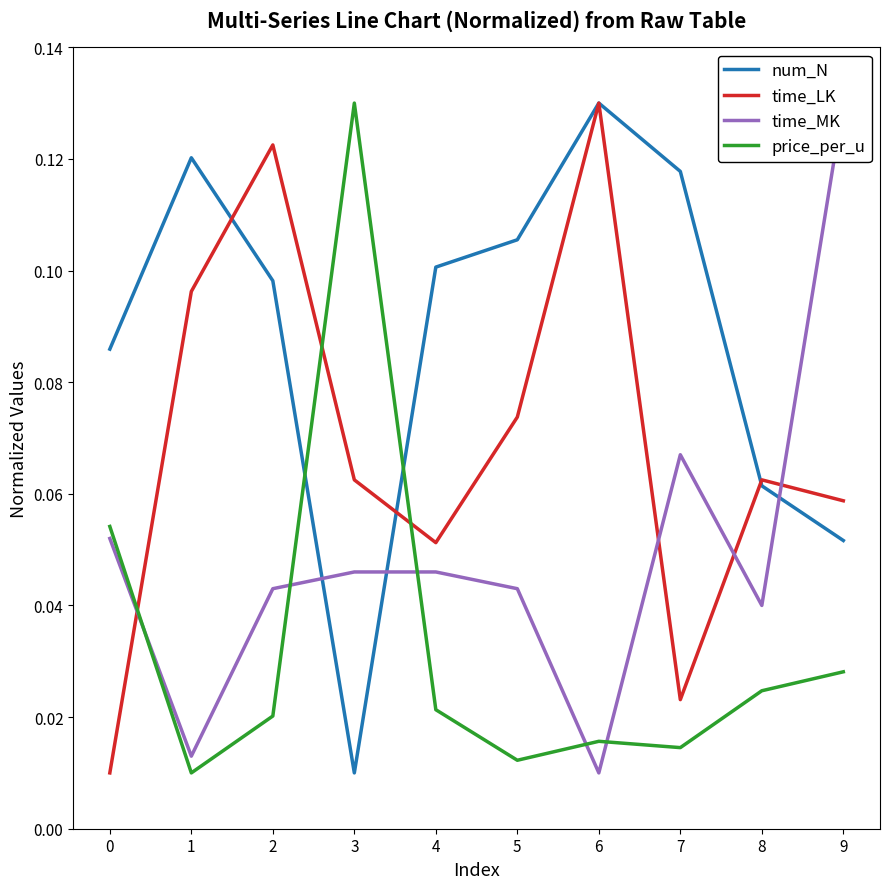

Which series has the widest spread of values?

num_N